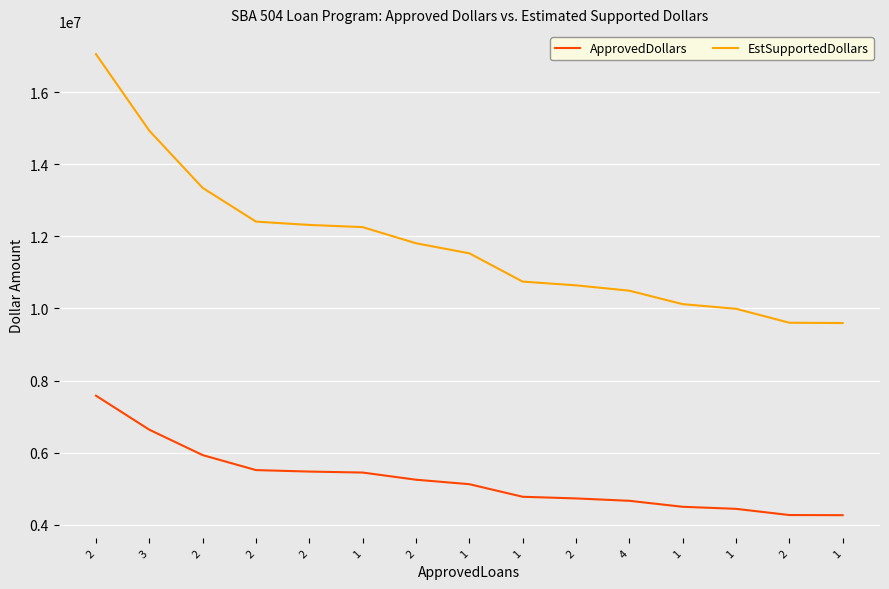

List the series in order of their overall mean, lowest first.

ApprovedDollars, EstSupportedDollars